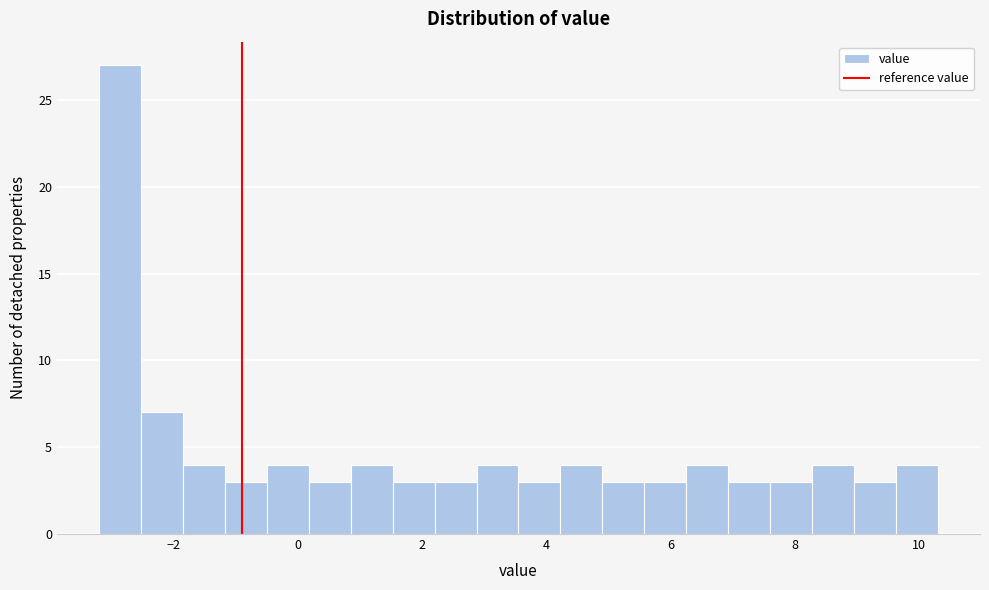

Read against the x-axis, roughly where is the centre of the tallest bar?

-2.8